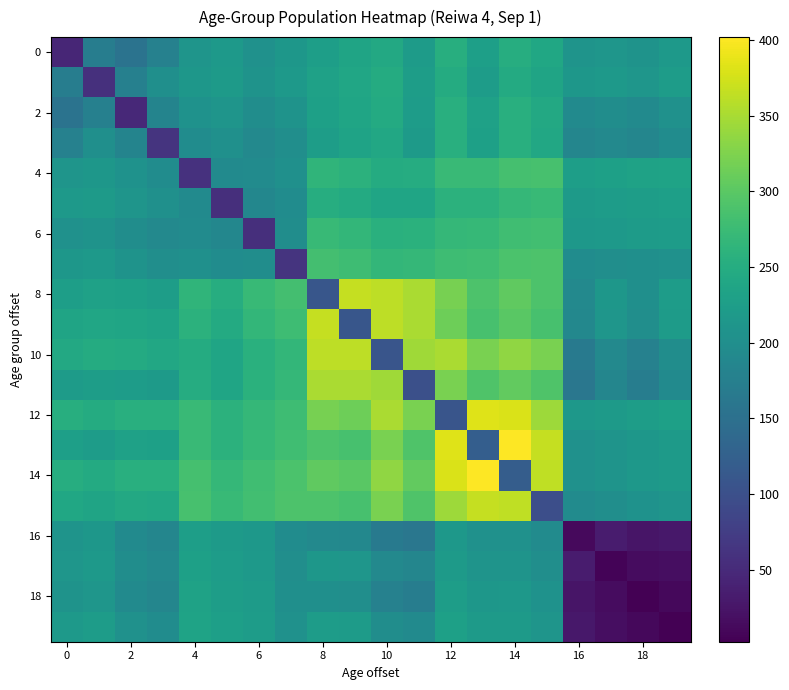

How many series are shown in this chart?

20